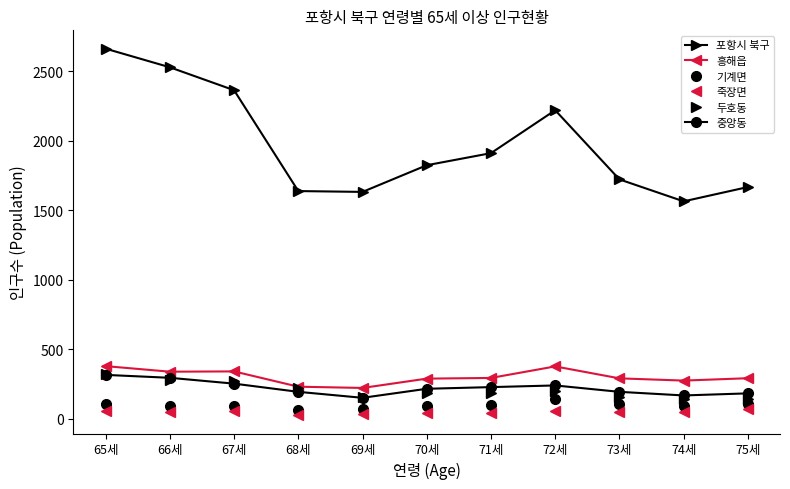

What is the difference between the highest and lowest values at 69세?

1596